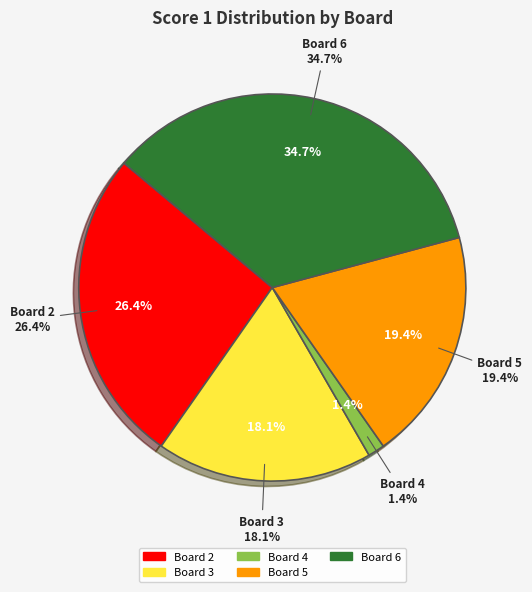

Is it true that Board 2 is 38% of the pie?

False